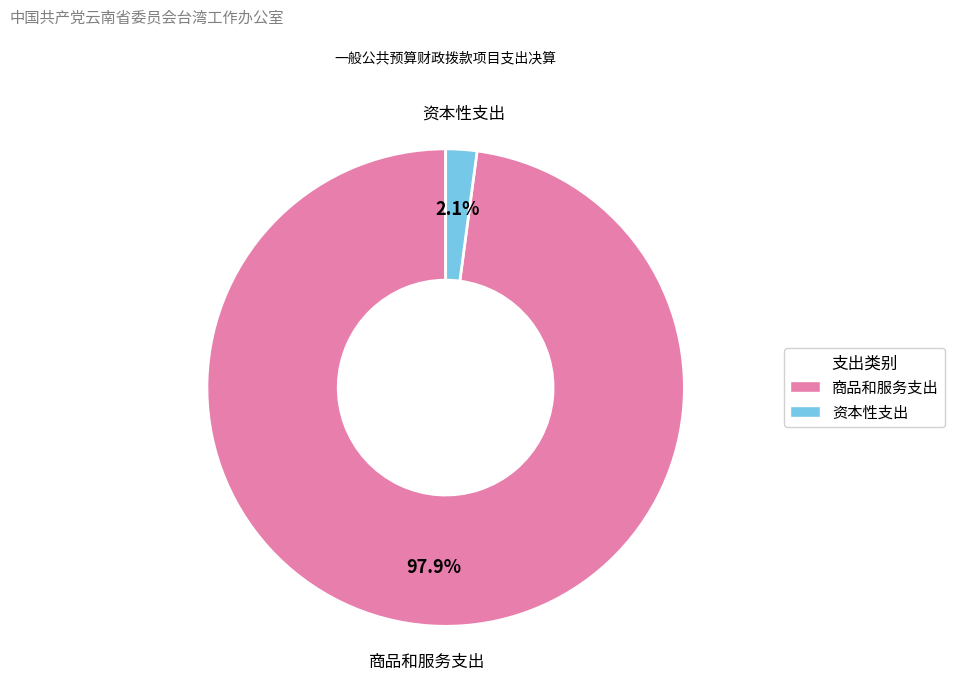

Is there a majority slice in this chart?

Yes